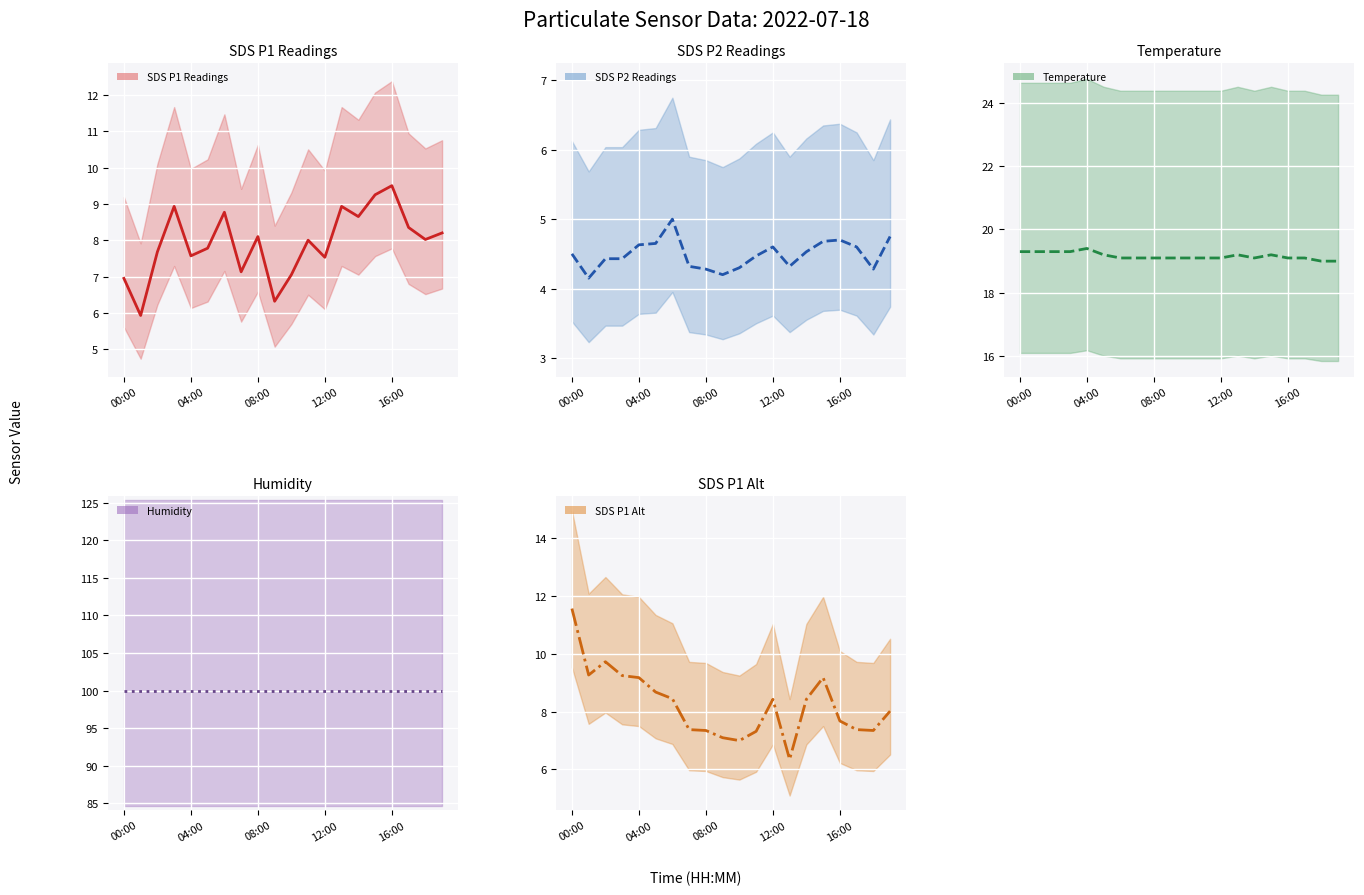

What is the minimum value shown in the chart?

4.2